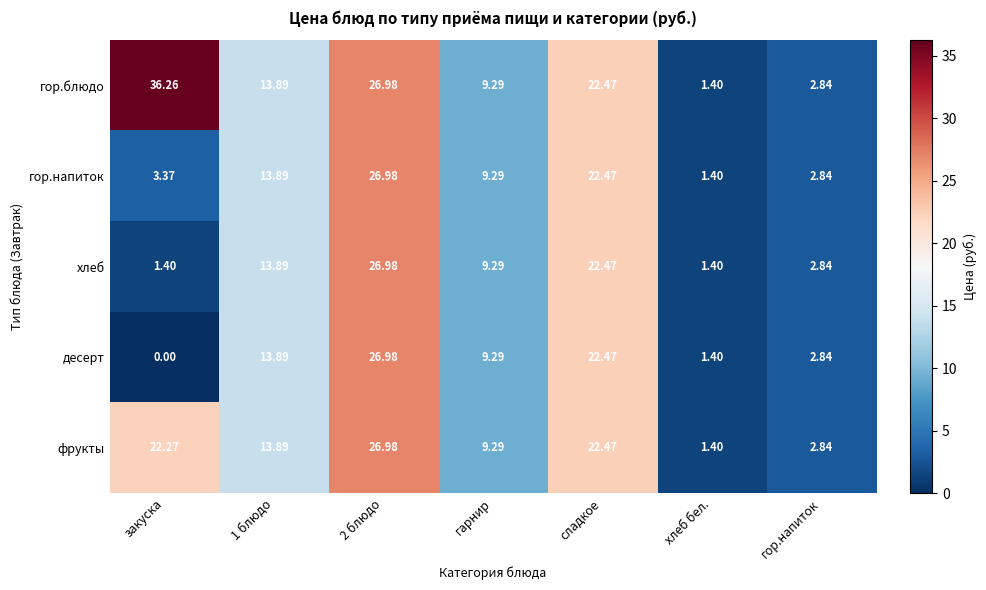

Which category has the lowest value across all series?

закуска